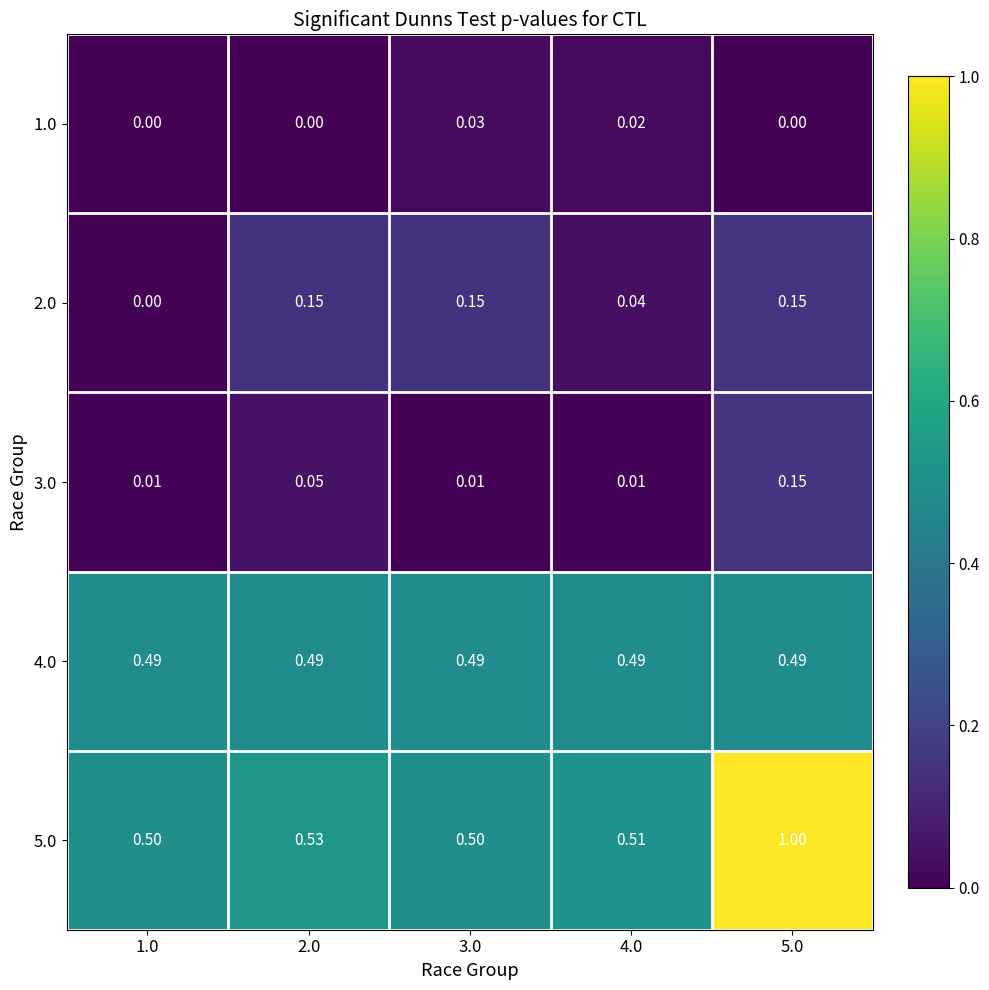

At how many categories does at least one series exceed 0?

5